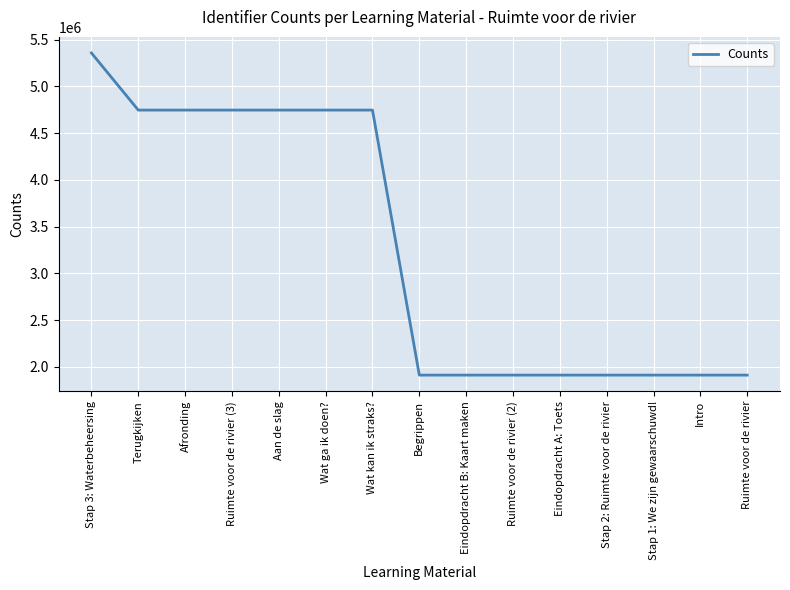

At which category does the chart reach its peak across all series?

Stap 3: Waterbeheersing